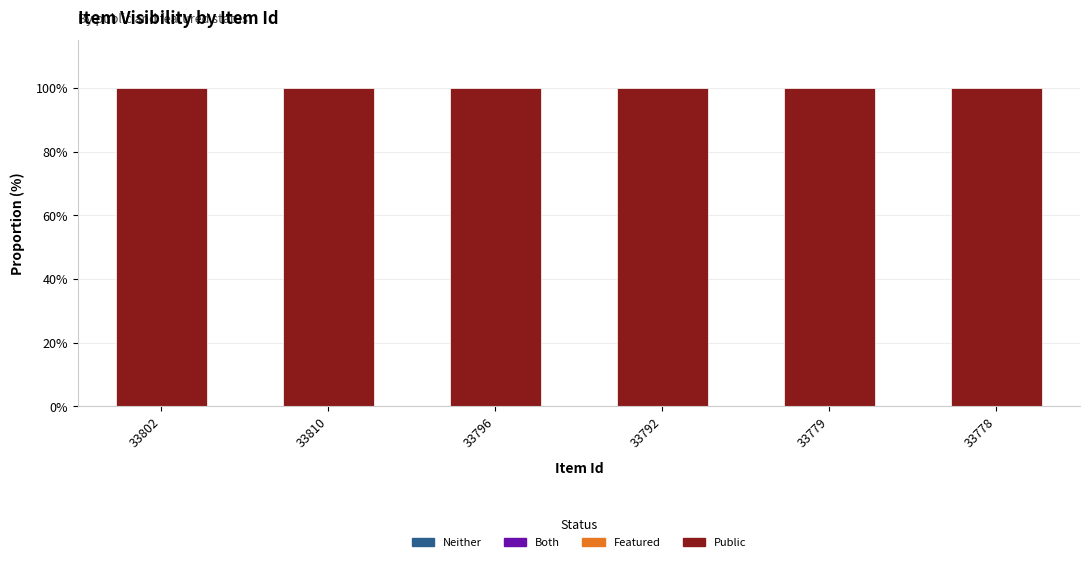

What is the difference between the highest and lowest values at 33810?

100